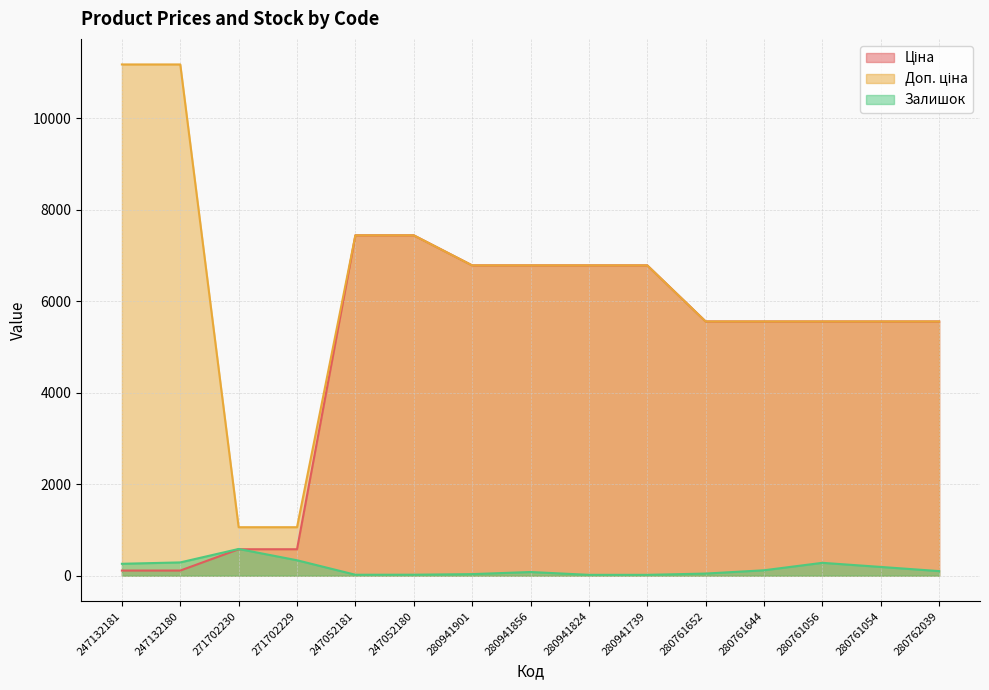

True or false: Залишок has more than 0 interior local peaks.

True